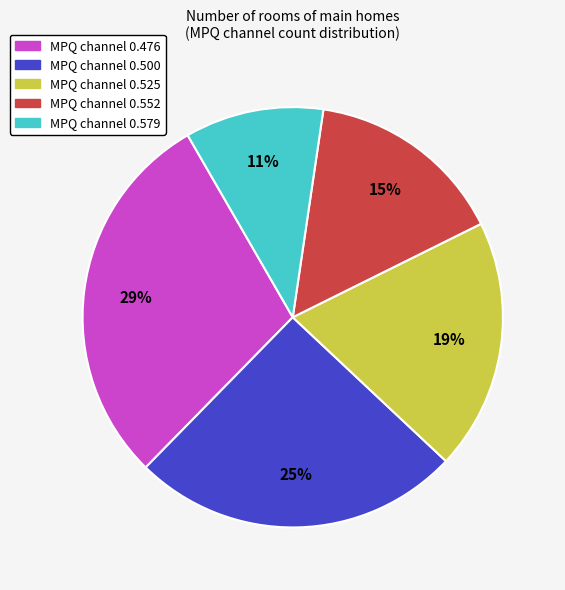

To the nearest percent, what is the average slice percentage?

20%